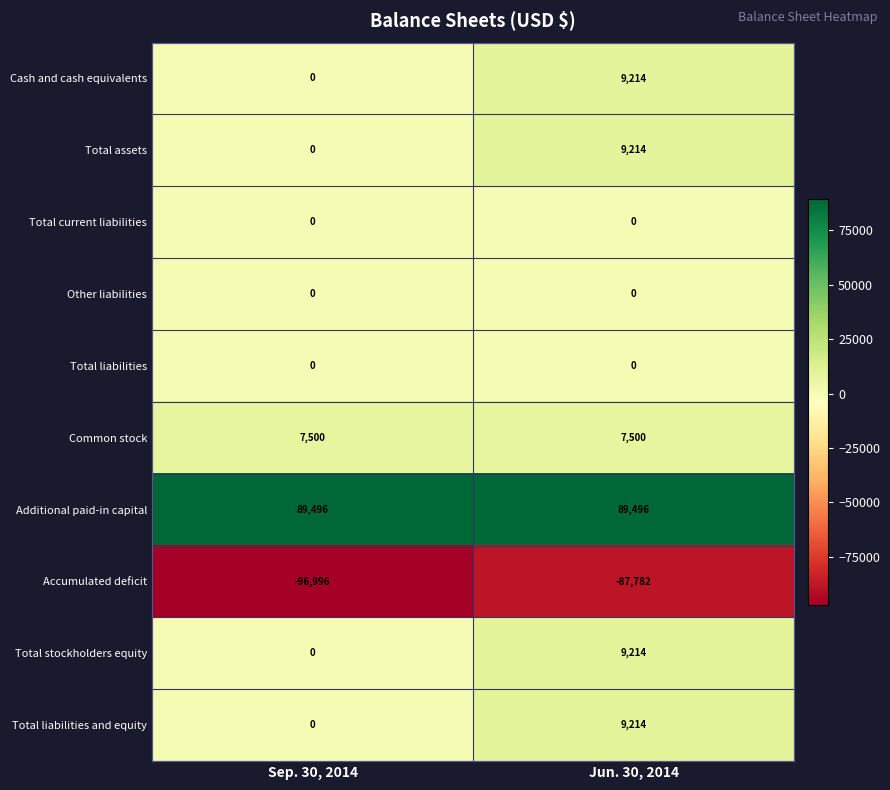

What is the smallest value displayed?

-96996